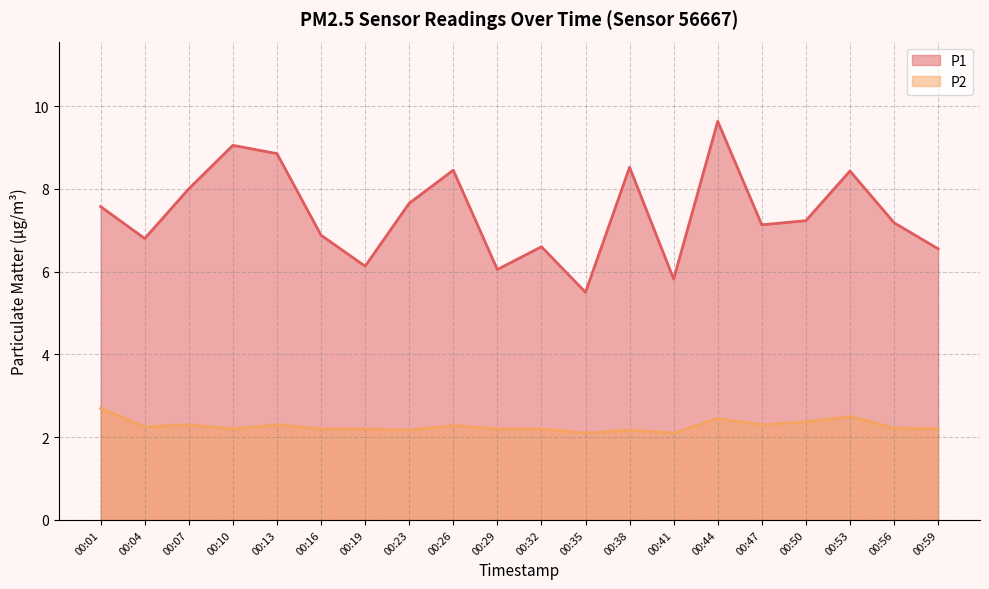

At 00:19, list the series in order from smallest to largest.

P2, P1